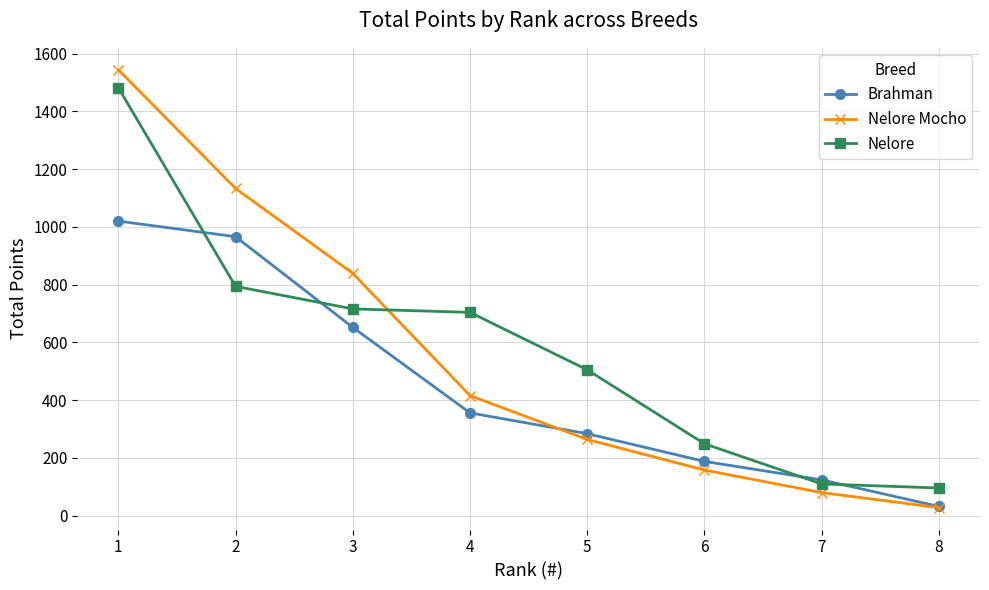

Reading left to right, transcribe all the data shown in this chart.

Brahman: 1=1020	2=966	3=652	4=356	5=284	6=188	7=124	8=32
Nelore Mocho: 1=1544	2=1133	3=839	4=416	5=264	6=158	7=80	8=28
Nelore: 1=1482	2=794	3=716	4=704	5=505	6=249	7=110	8=96